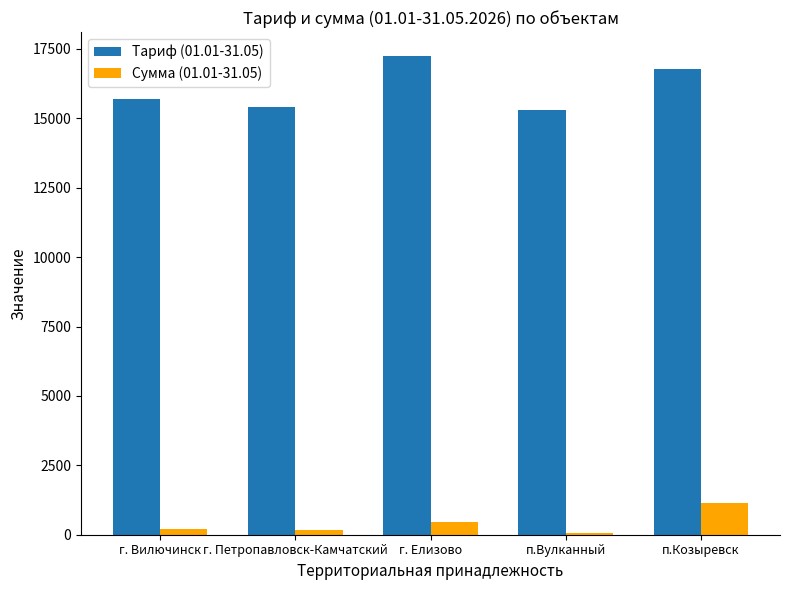

Where does the Сумма (01.01-31.05) series first go above 191?

г. Вилючинск